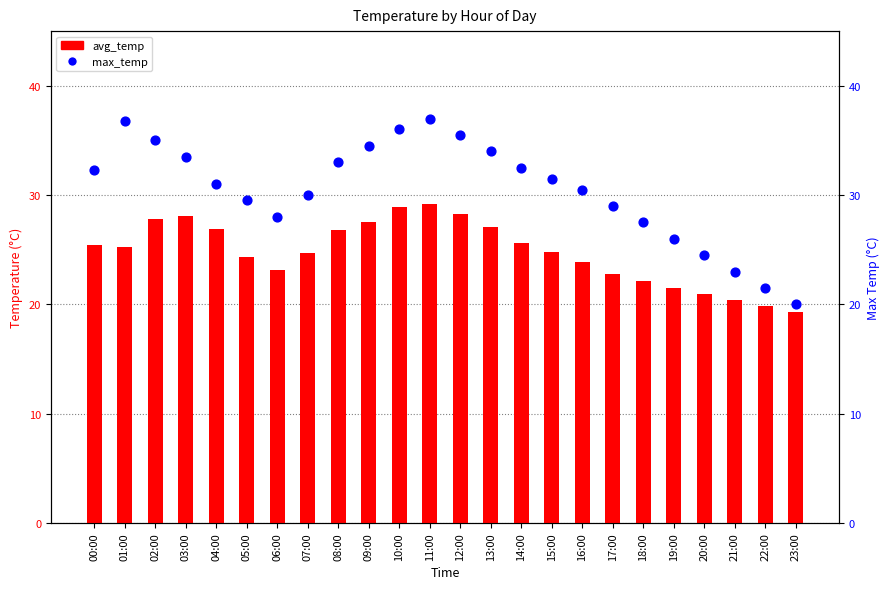

What are all the series names shown in the legend?

avg_temp, max_temp